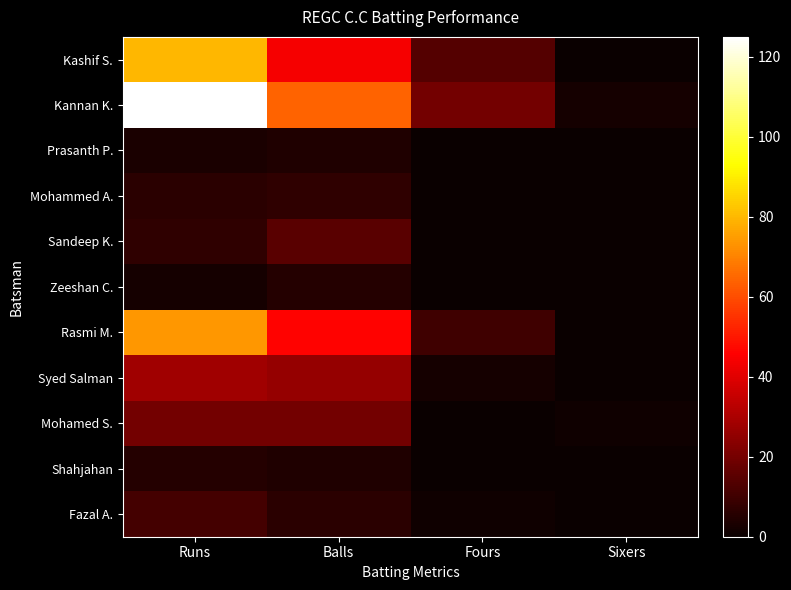

Which label corresponds to the smallest value in the chart?

Sixers